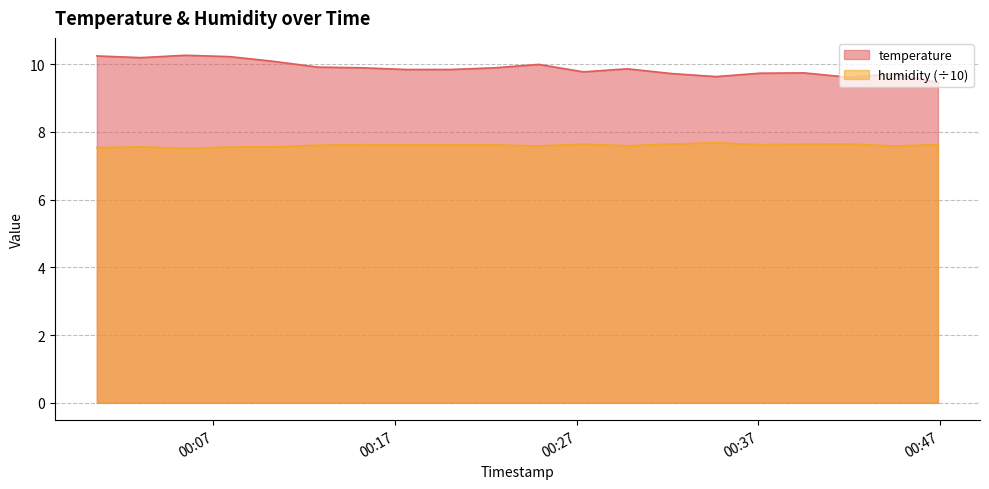

At which label does temperature reach its peak?

2023-04-09T00:05:27